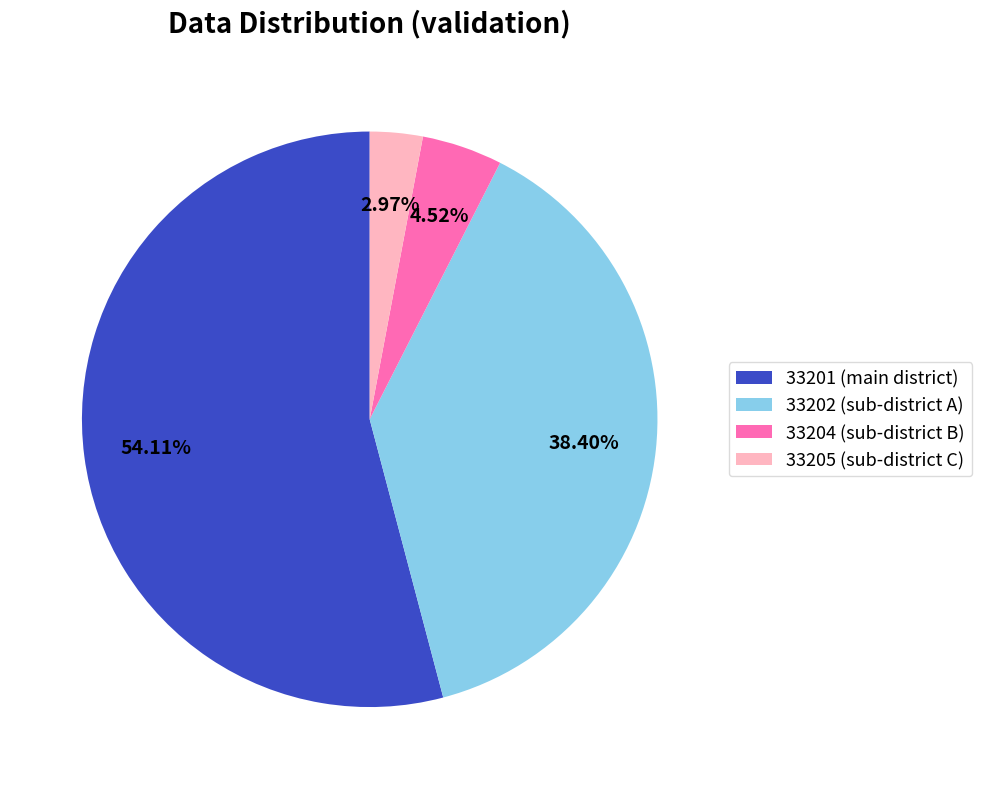

Which has a higher value, 33201 or 33202?

33201